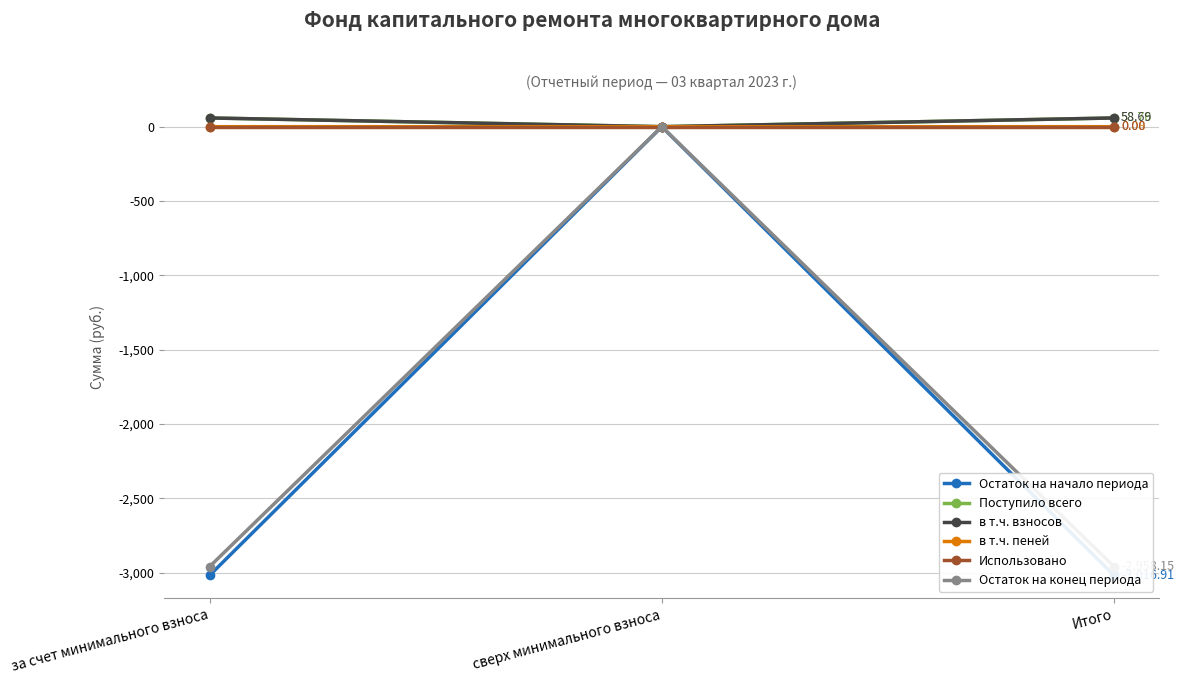

Which series has the largest range (max minus min)?

Остаток на начало периода